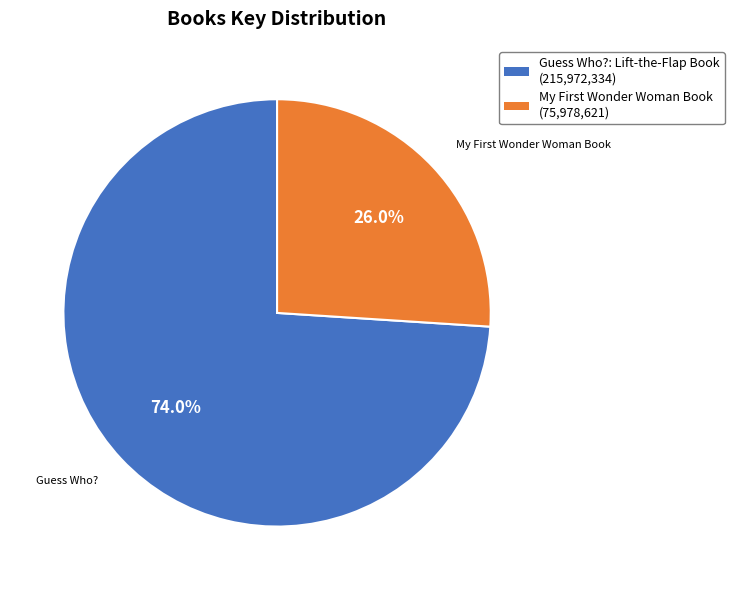

How many slices are in this pie chart?

2